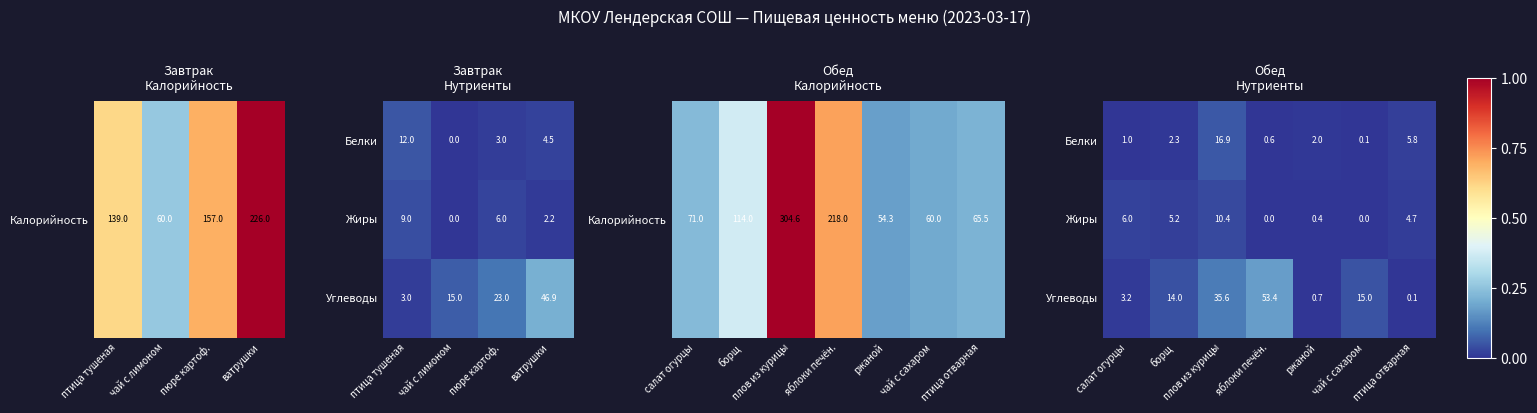

Count the number of data series in this chart.

3